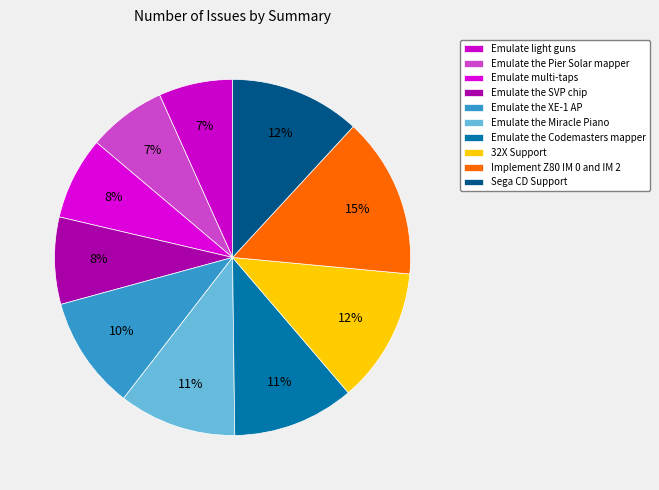

Which slice is the smallest?

Emulate light guns